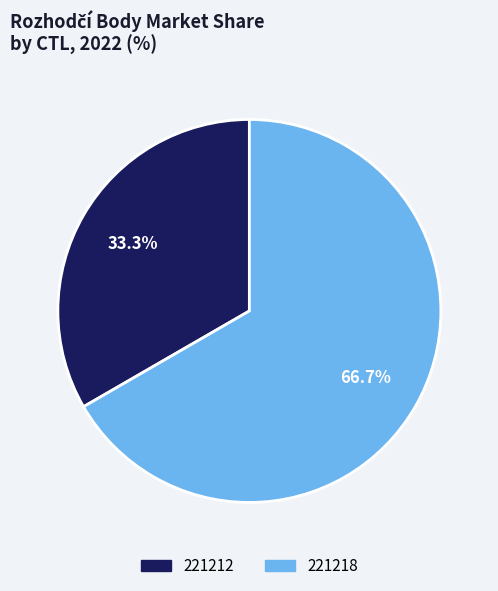

Does 221212 account for over 50% of the chart?

No